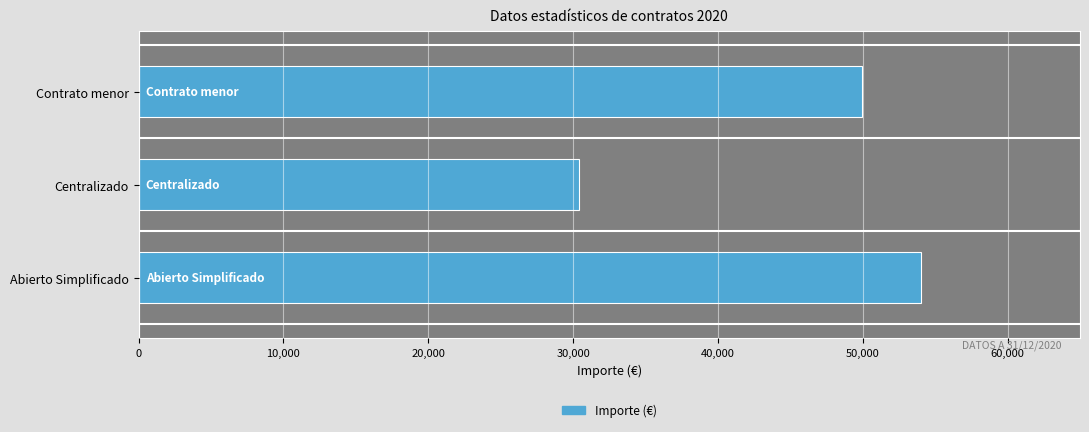

How many categories are shown in the chart?

3